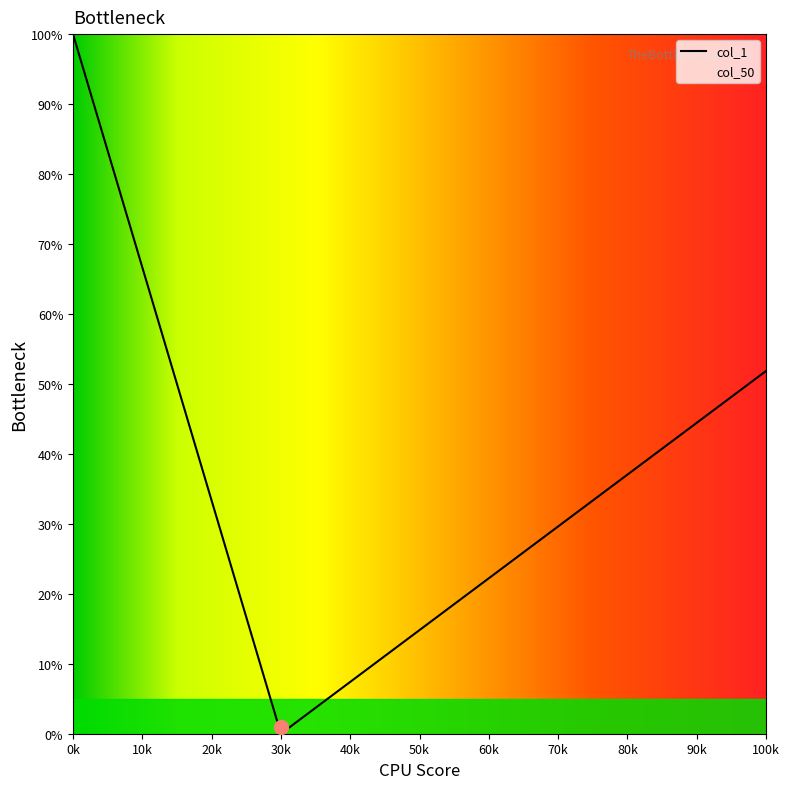

True or false: col_50 and col_1 intersect in this chart.

False